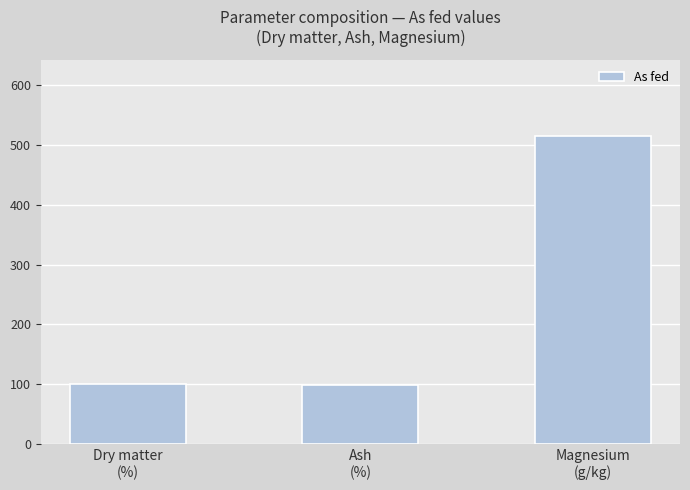

What is the average value?

237.7